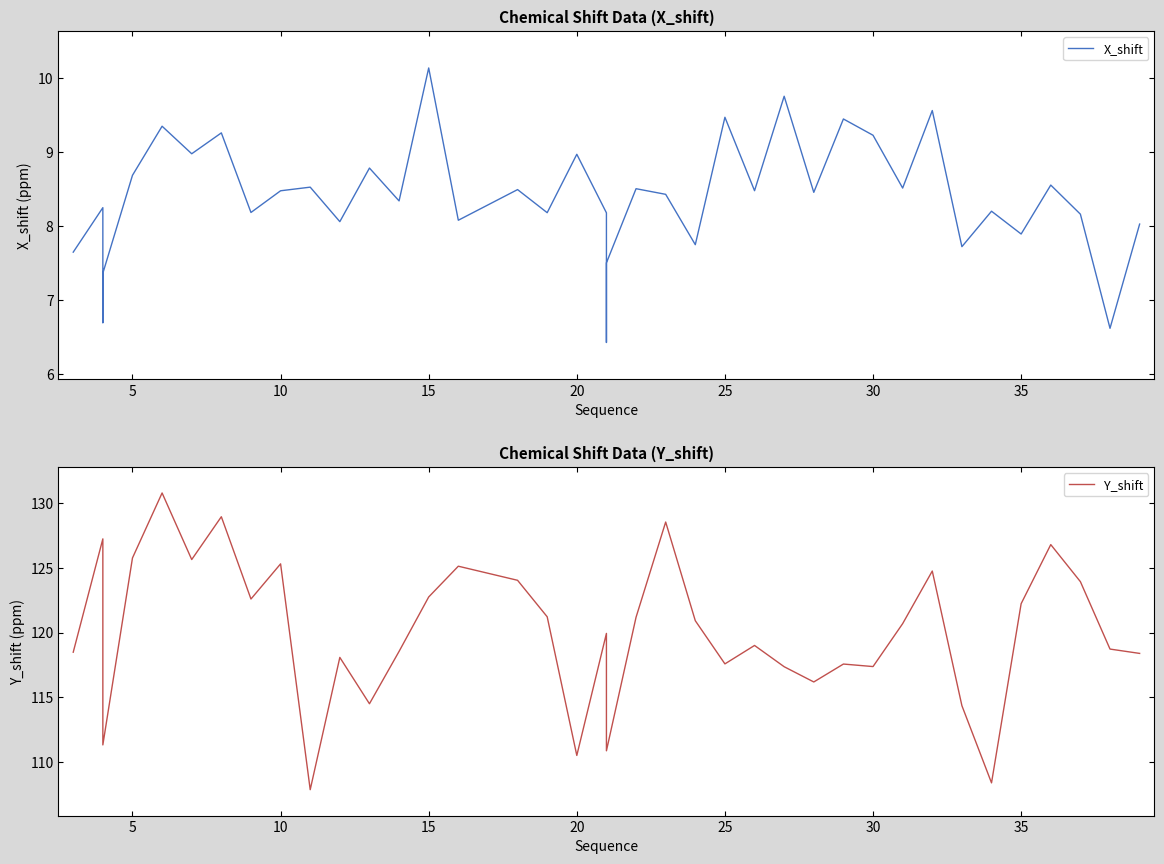

Rank the series by their average value, from lowest to highest.

X_shift, Y_shift